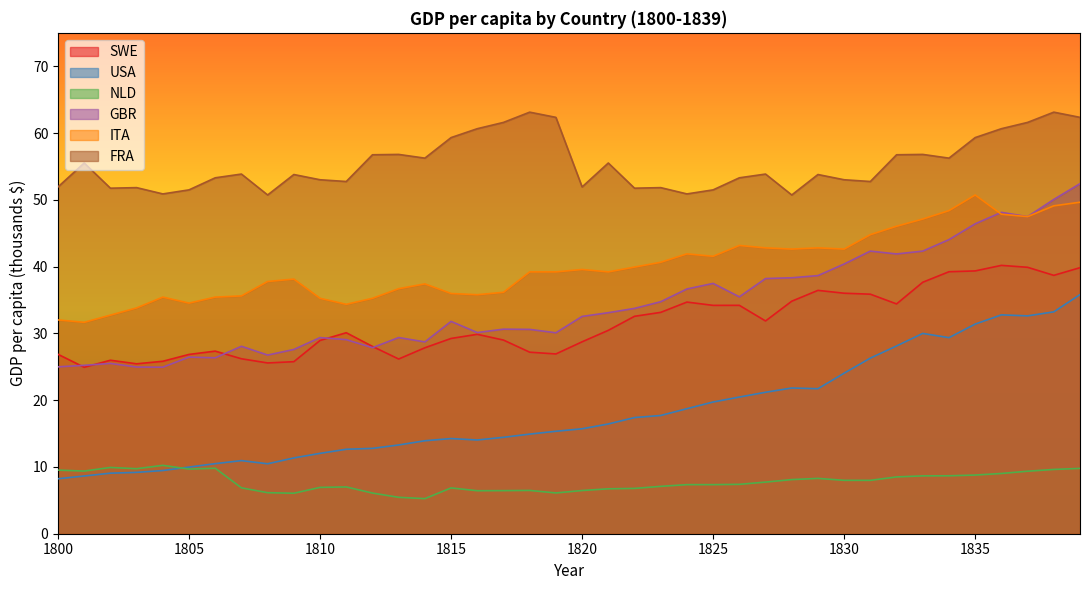

True or false: USA has a value of 32.8 at 1836.

True